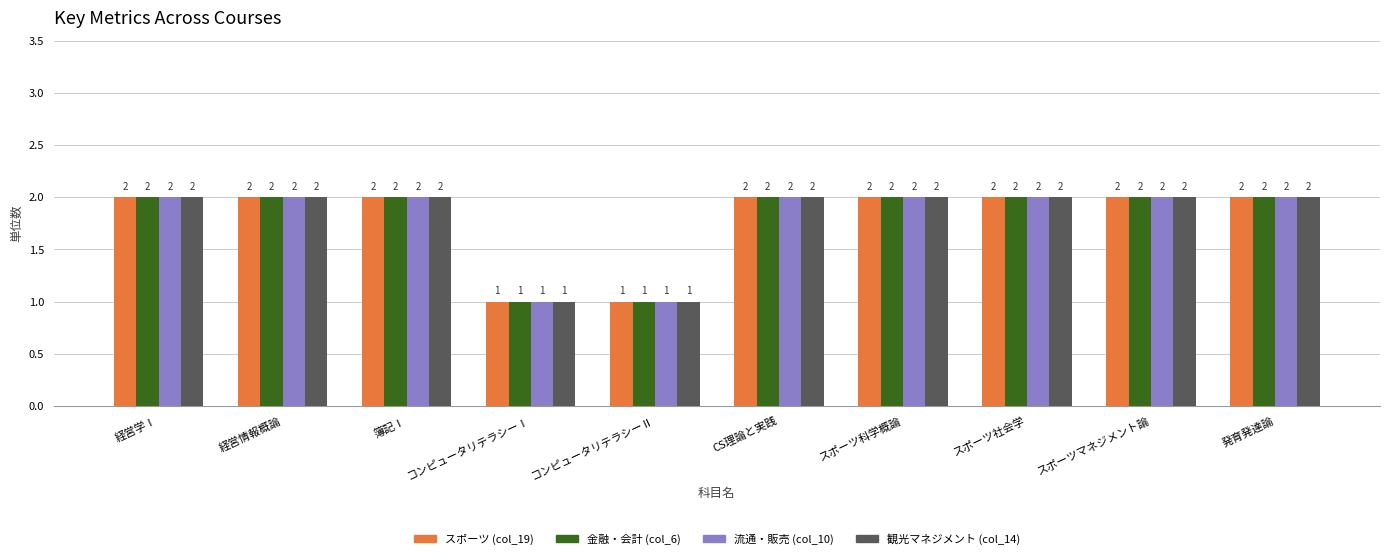

What is the total value across all series at 経営情報概論?

8